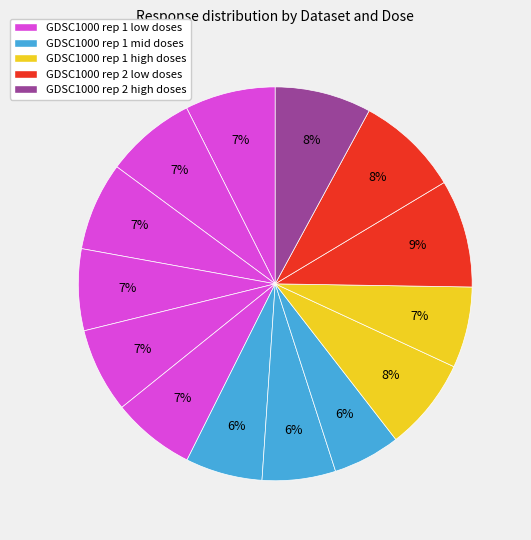

To the nearest percent, what is the average slice percentage?

7%